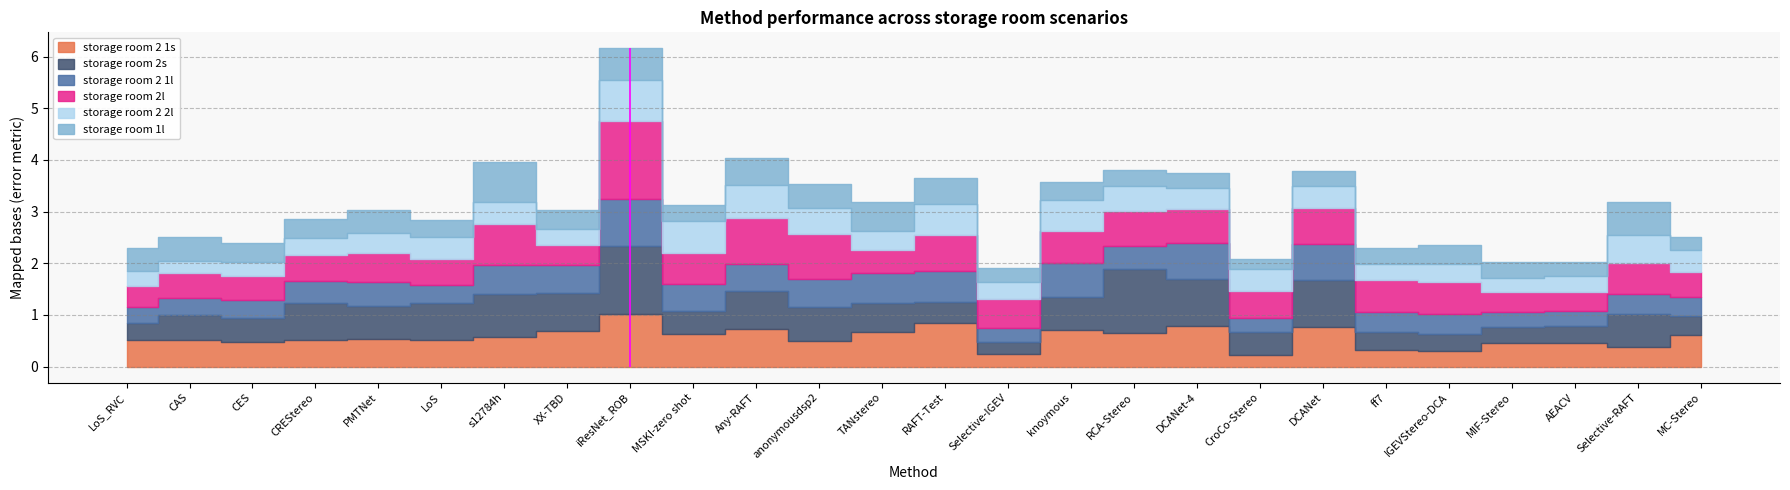

What is the maximum value for storage room 2 2l?

0.8